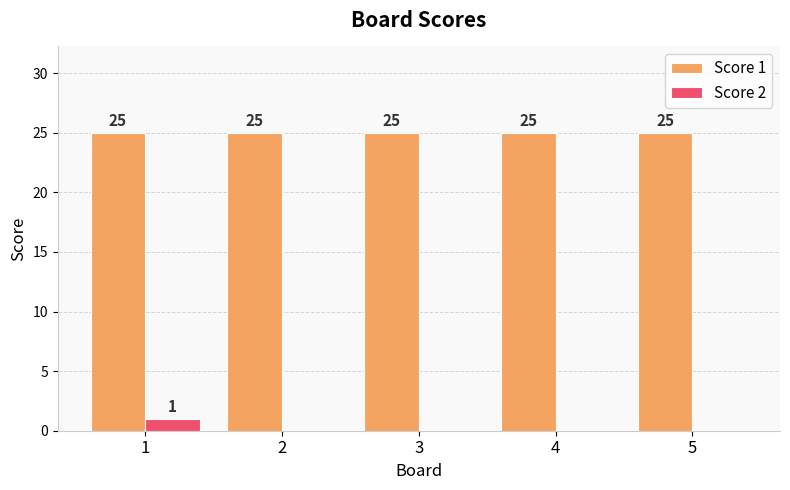

What is the maximum value for Score 1?

25